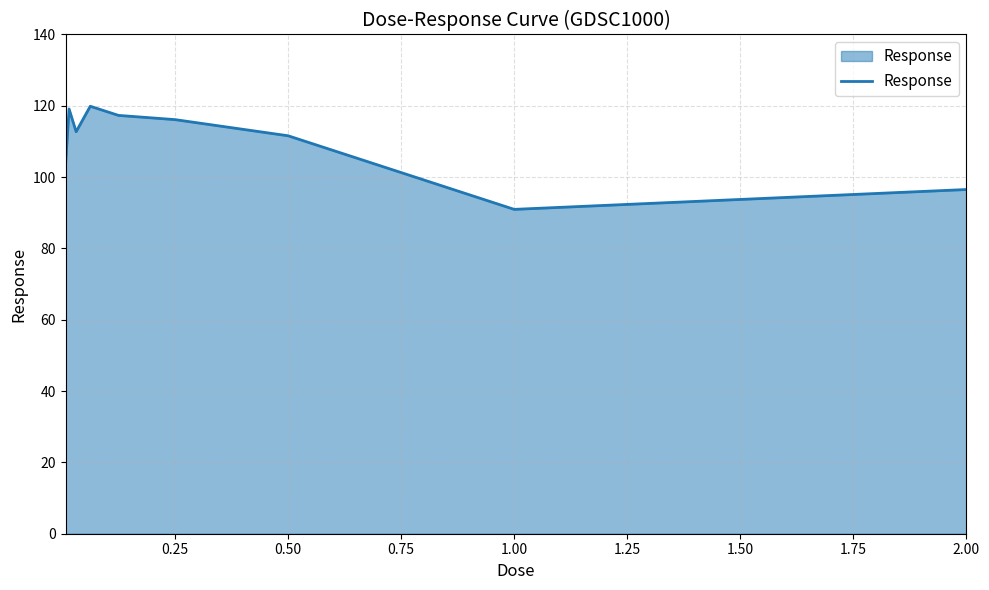

What is the maximum value shown in the chart?

119.9